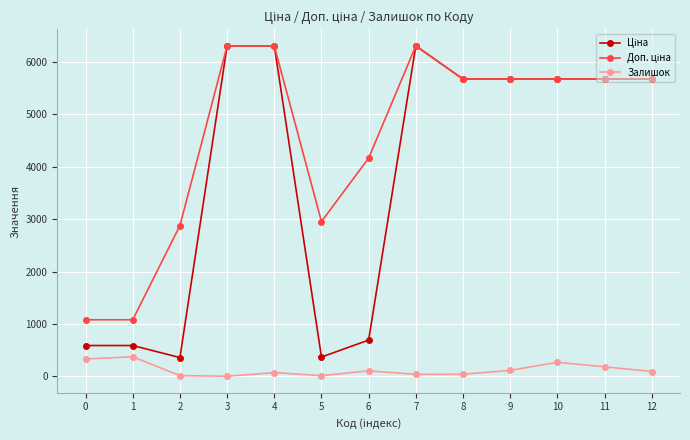

What is the greatest value displayed?

6308.8